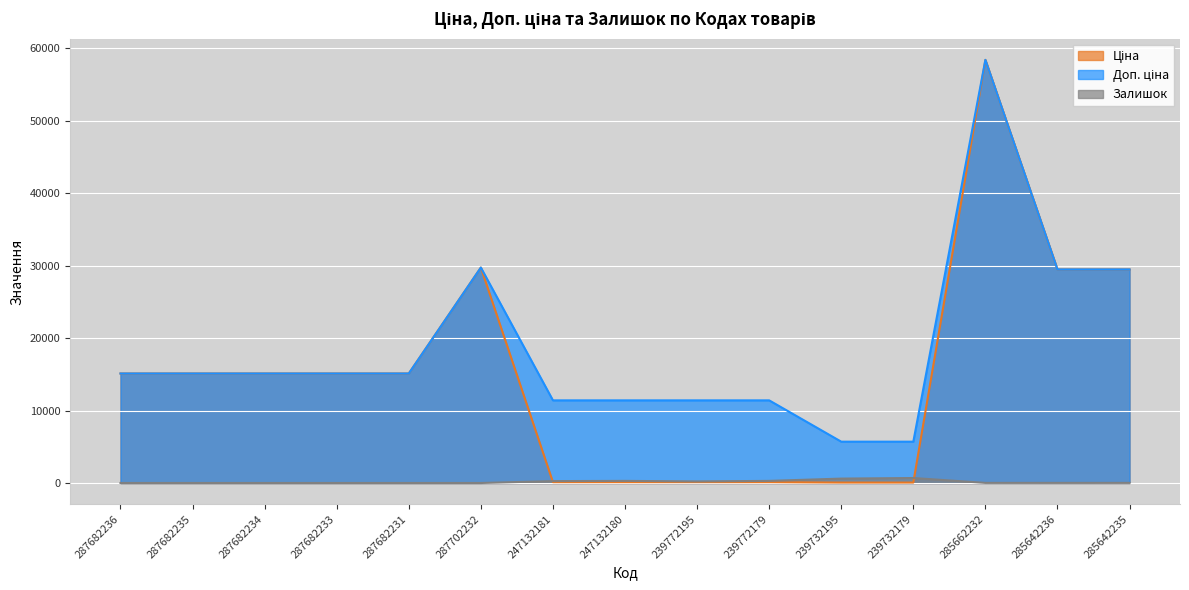

Rank the categories by Залишок value from lowest to highest.

287682236, 287682235, 287682234, 287682233, 287682231, 287702232, 285642236, 285642235, 285662232, 239772195, 247132181, 247132180, 239772179, 239732195, 239732179